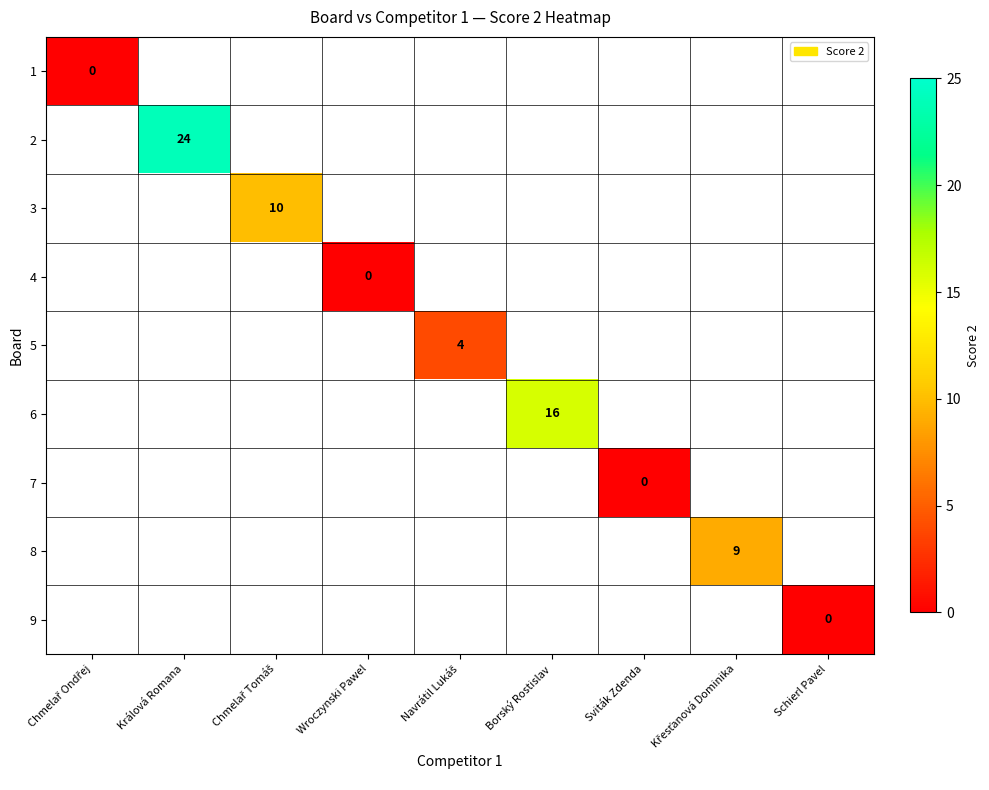

How many data points does each series have?

9